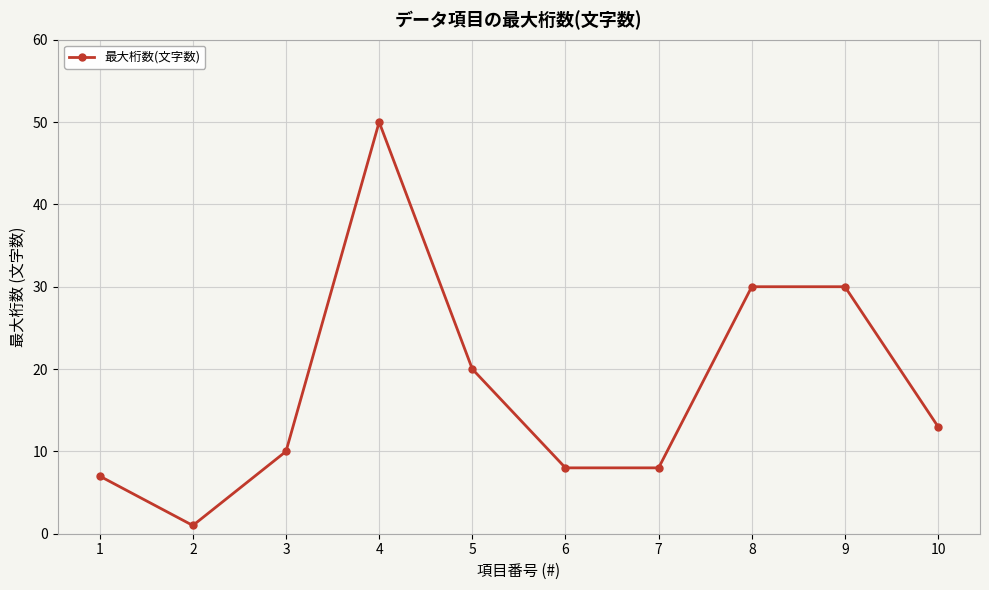

What is the change in value from 4 to 10?

-37